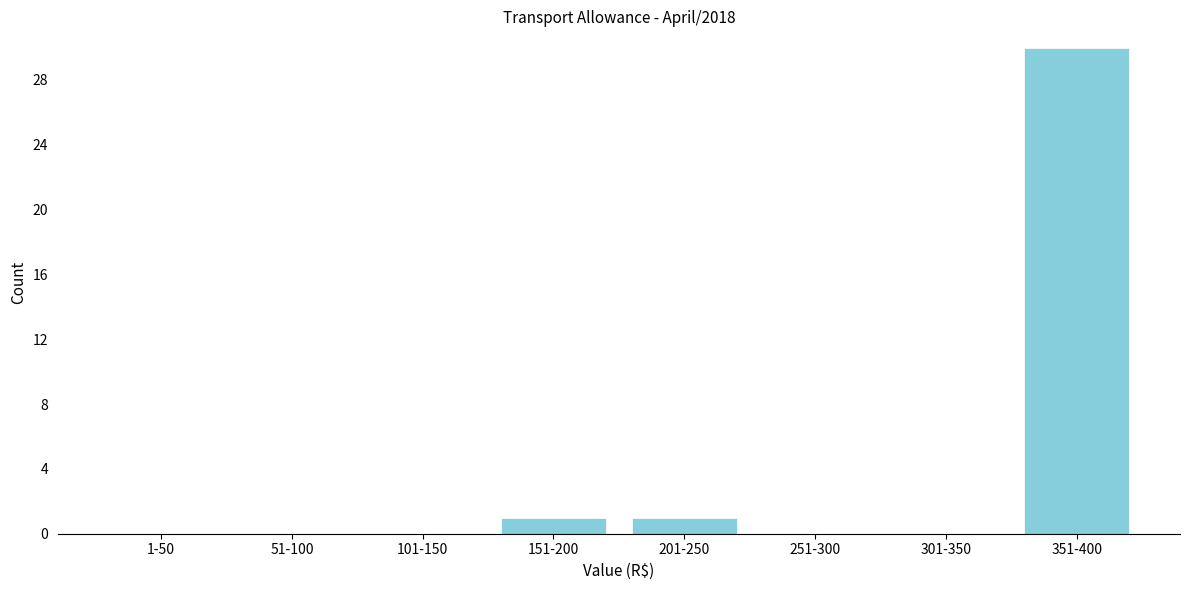

Reading left to right, what are all the values shown in this chart?

1-50=0	51-100=0	101-150=0	151-200=1	201-250=1	251-300=0	301-350=0	351-400=30